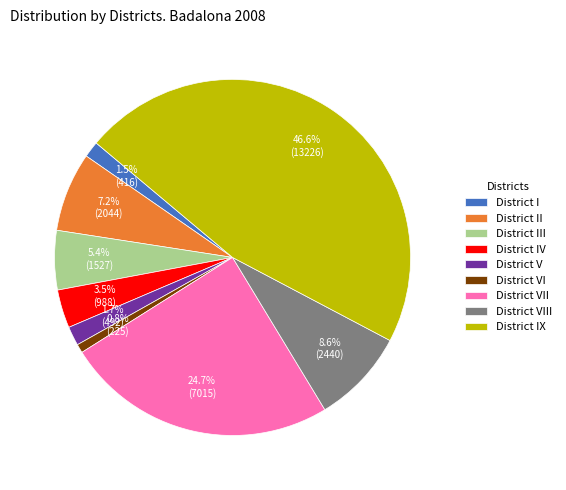

Between District I and District III, which is larger?

District III